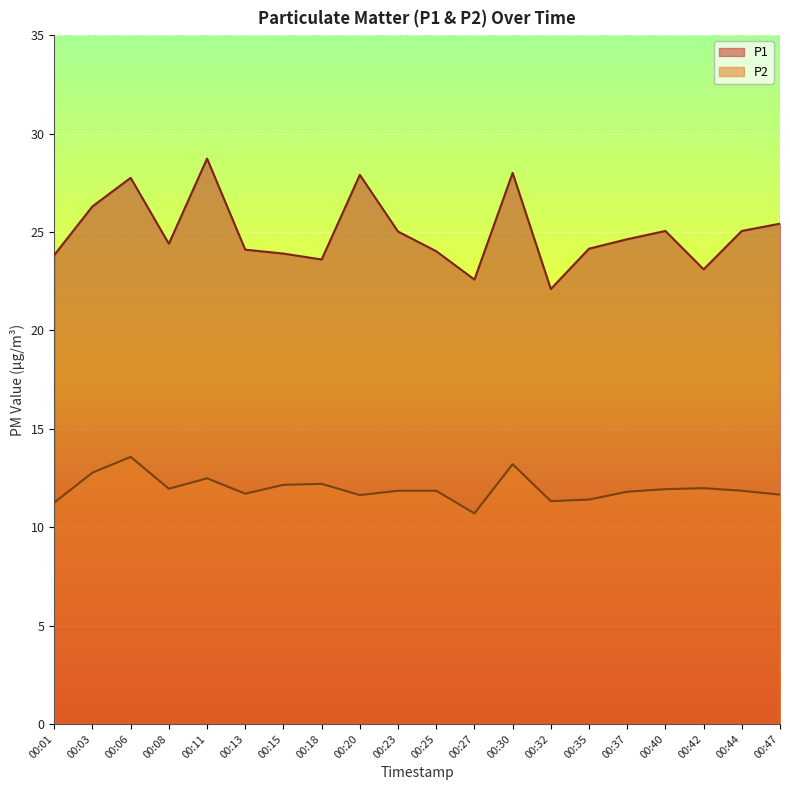

At 00:32, list the series in order from largest to smallest.

P1, P2